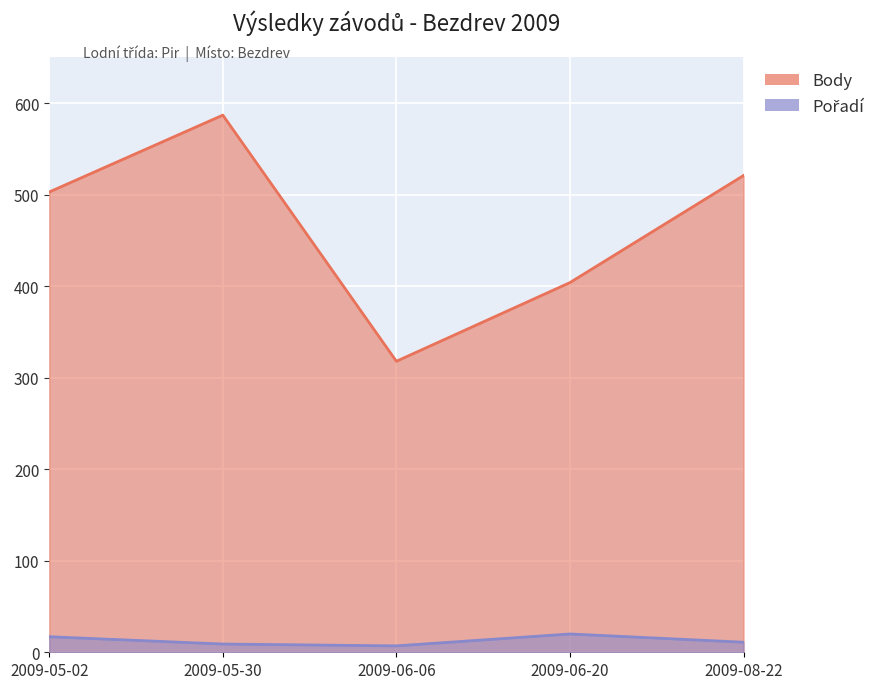

Reading left to right, what are all the values shown in this chart?

Pořadí: 2009-05-02=17	2009-05-30=9	2009-06-06=7	2009-06-20=20	2009-08-22=11
Body: 2009-05-02=503	2009-05-30=587	2009-06-06=318	2009-06-20=404	2009-08-22=521